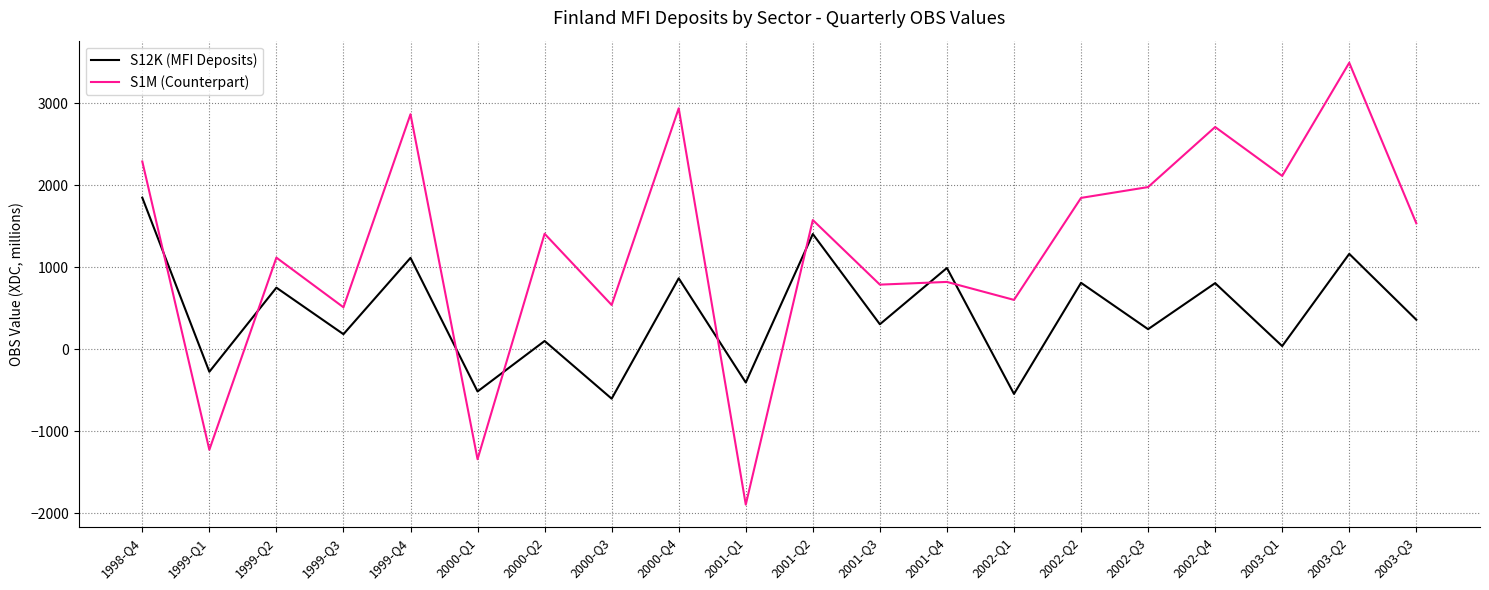

At how many categories does at least one series exceed 1666?

8